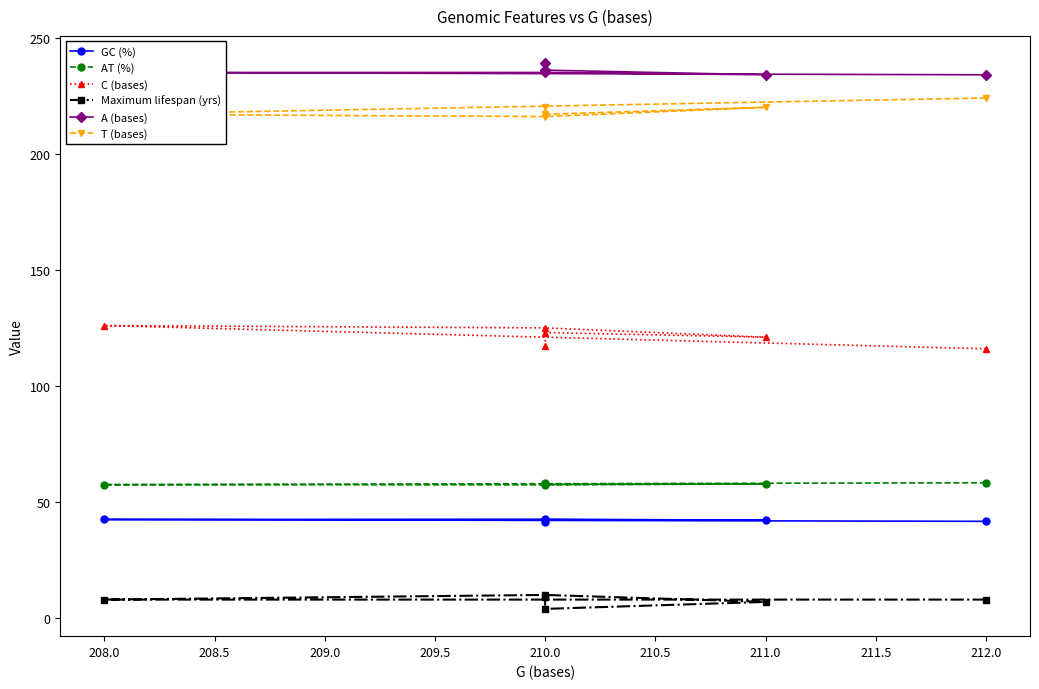

At which category does the chart reach its peak across all series?

210.0